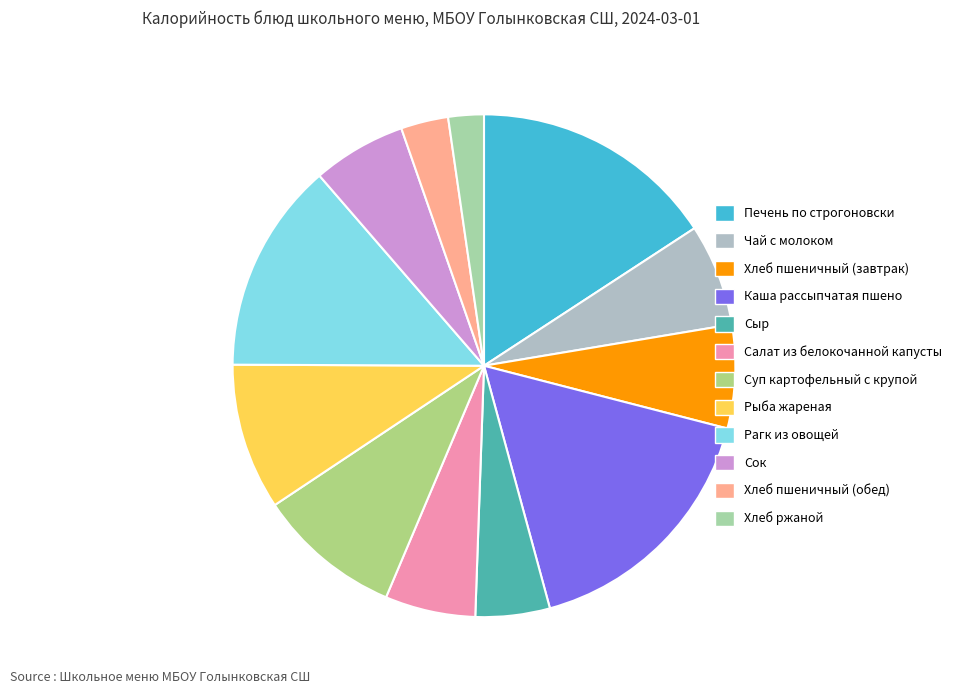

Between Сок and Рыба жареная, which is larger?

Рыба жареная